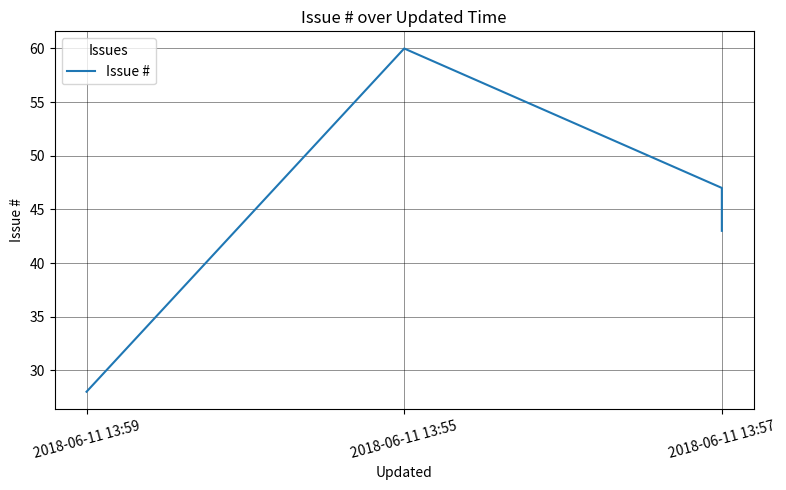

What is the sum of all values?

178